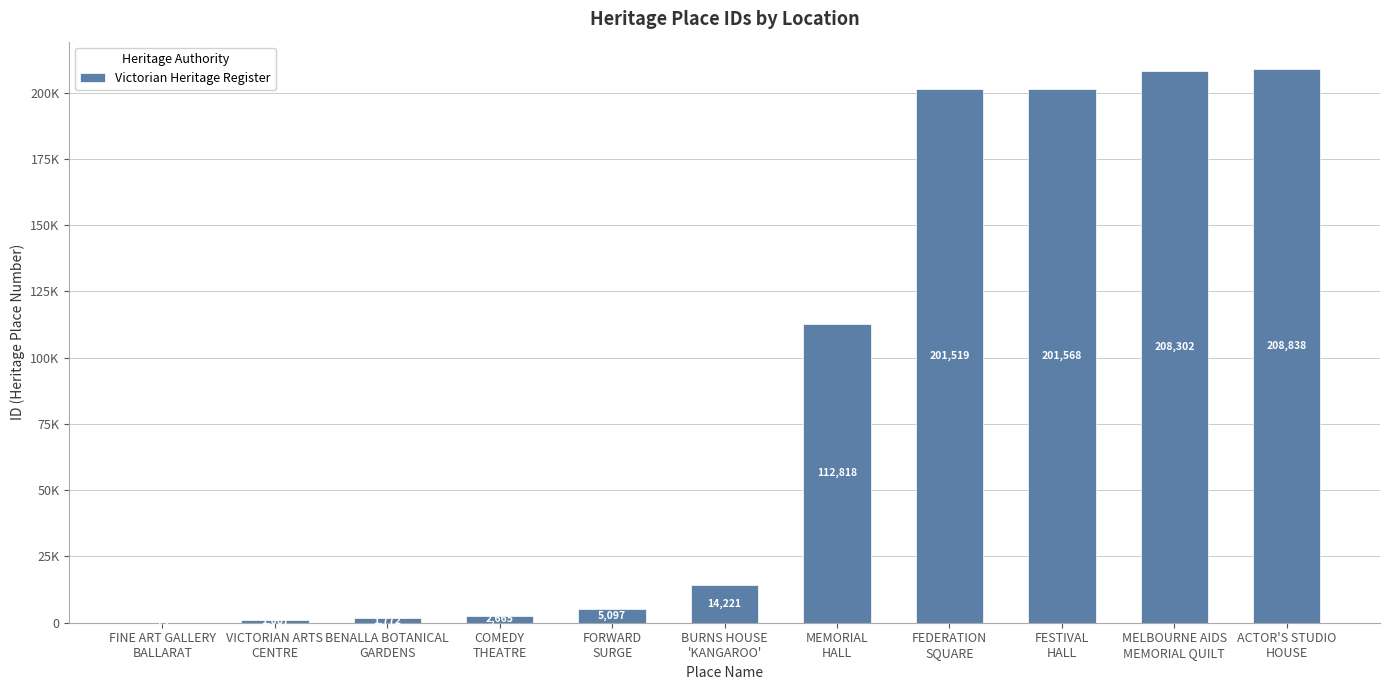

What is the difference between the values at FINE ART GALLERY
BALLARAT and VICTORIAN ARTS
CENTRE?

992